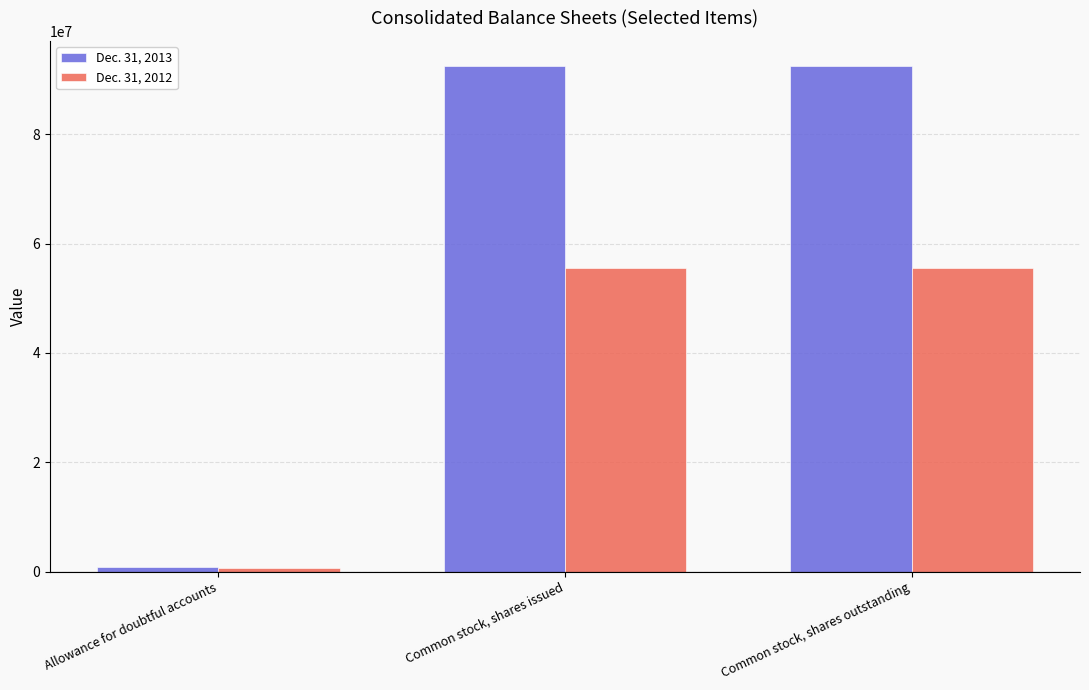

What is the label of the 2nd bar from the right?

Common stock, shares issued